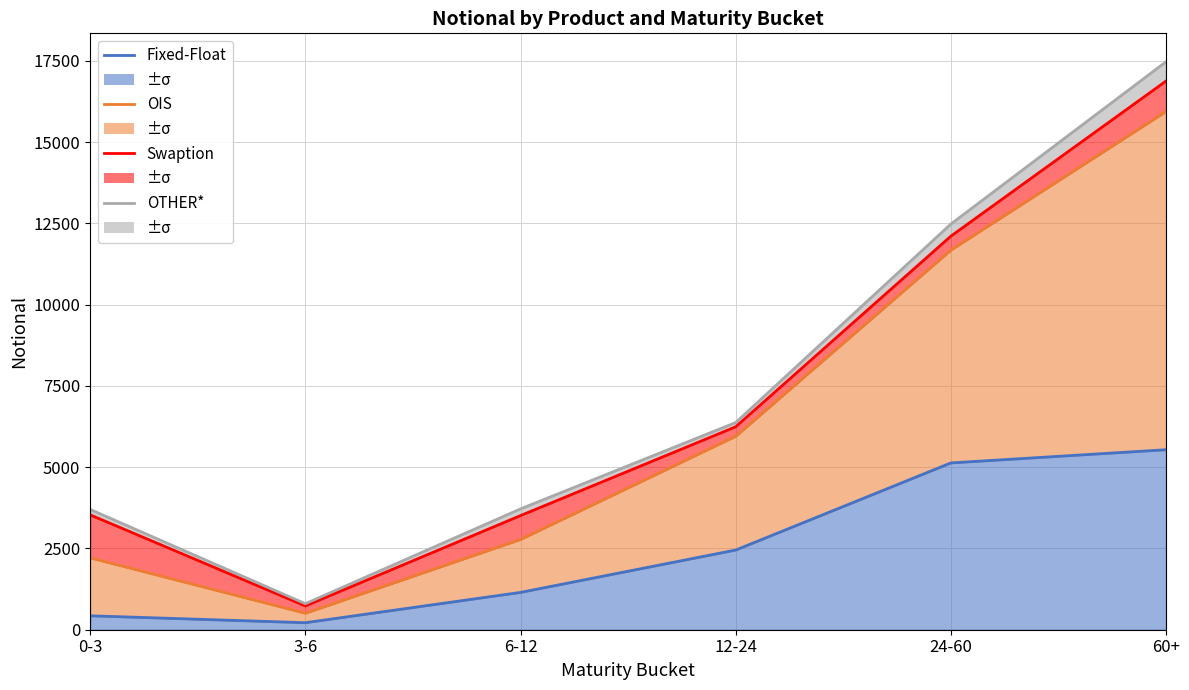

At which category does OTHER* reach its first local valley?

3-6